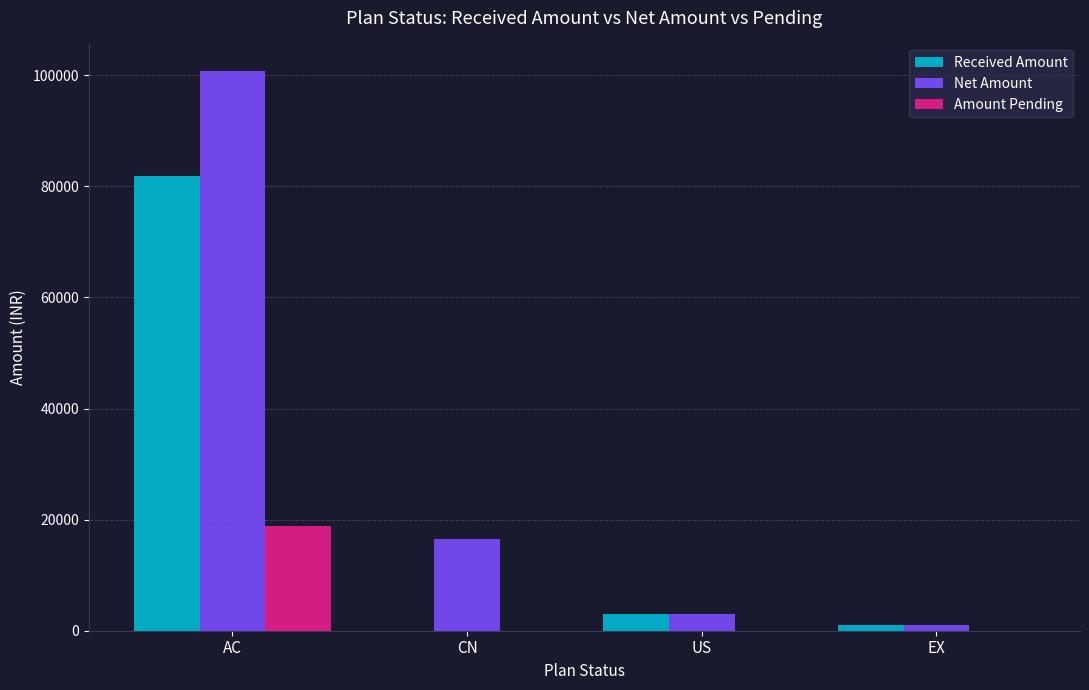

Reading left to right, list all the values displayed in this chart.

Received Amount: 81900	0	3000	1000
Net Amount: 100700	16500	3000	1000
Amount Pending: 18800	0	0	0